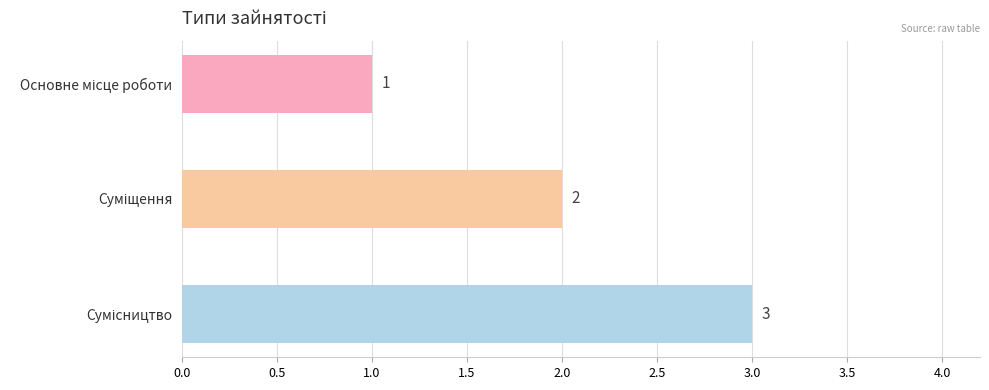

What is the sum of all values?

6